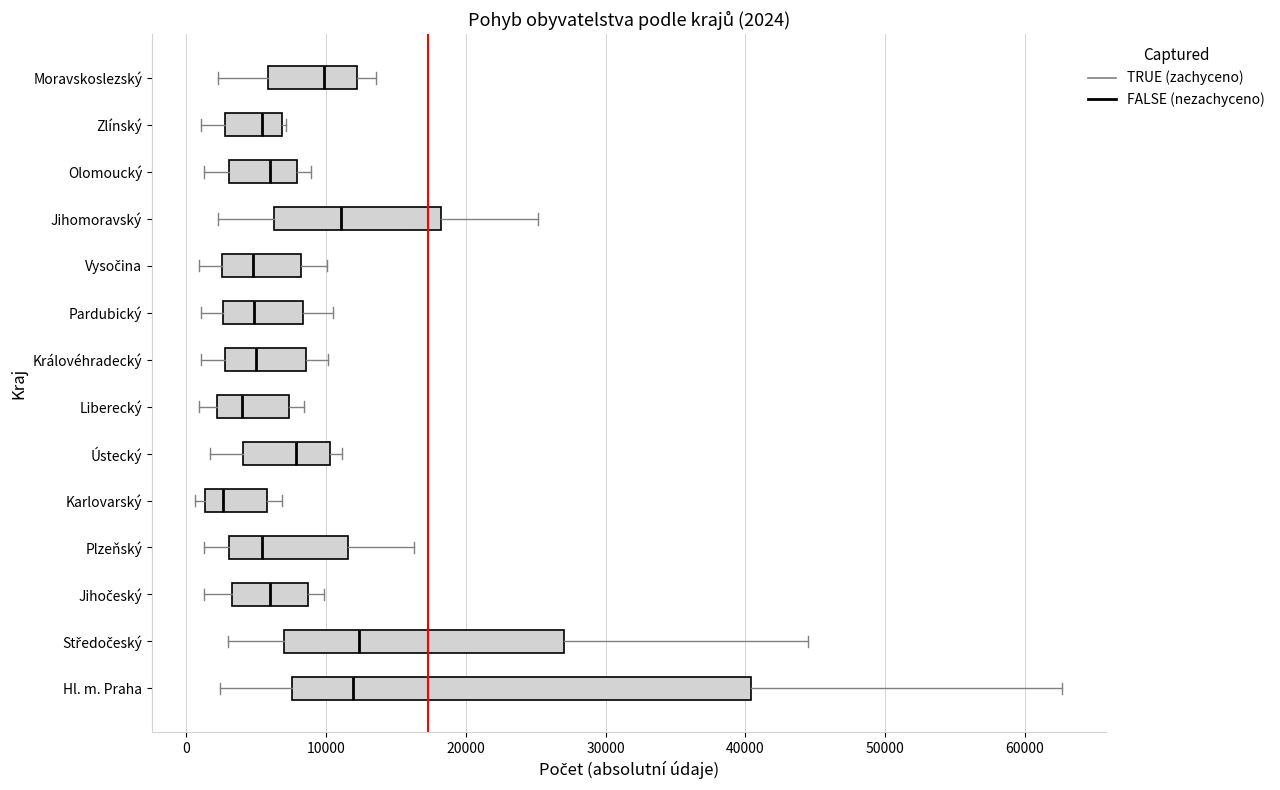

Which box's median line is the furthest to the left?

Karlovarský